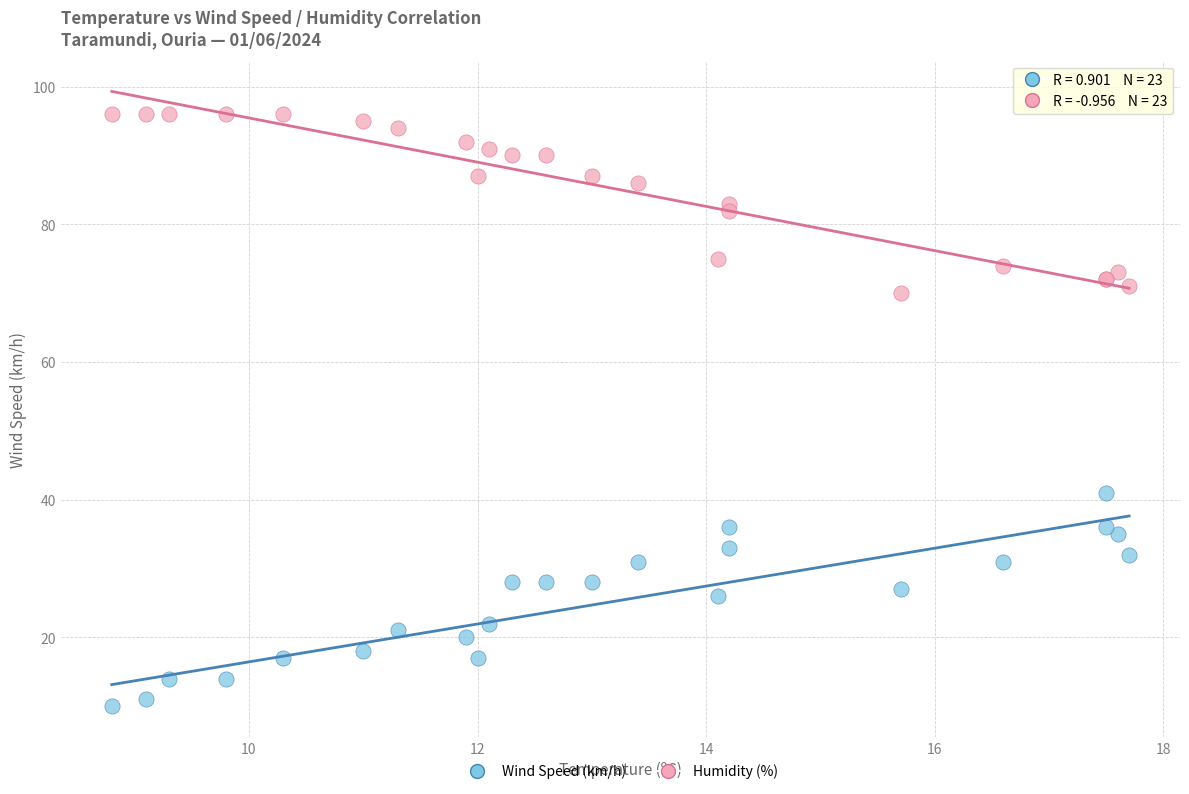

Across all series, what Y value is closest to 53?

41